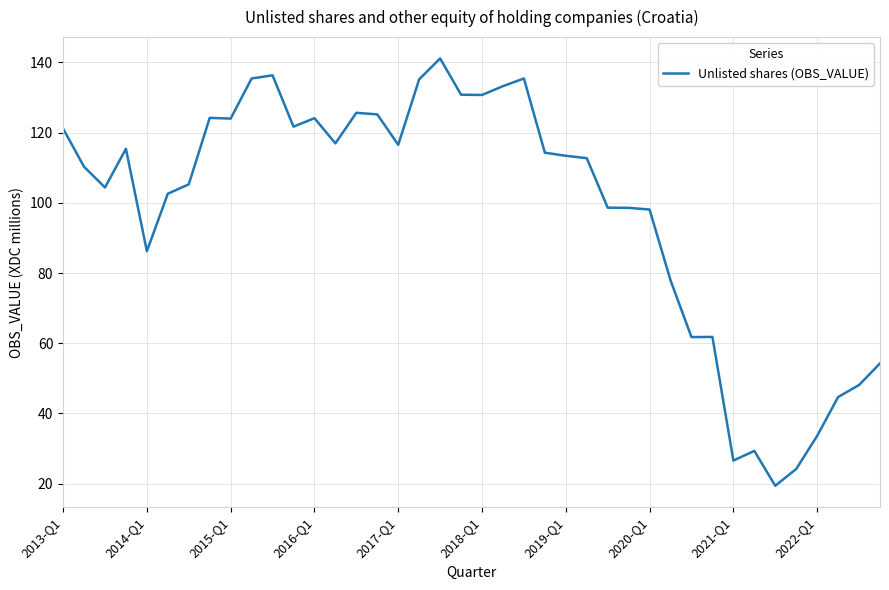

What is the difference between the maximum and minimum values?

121.7